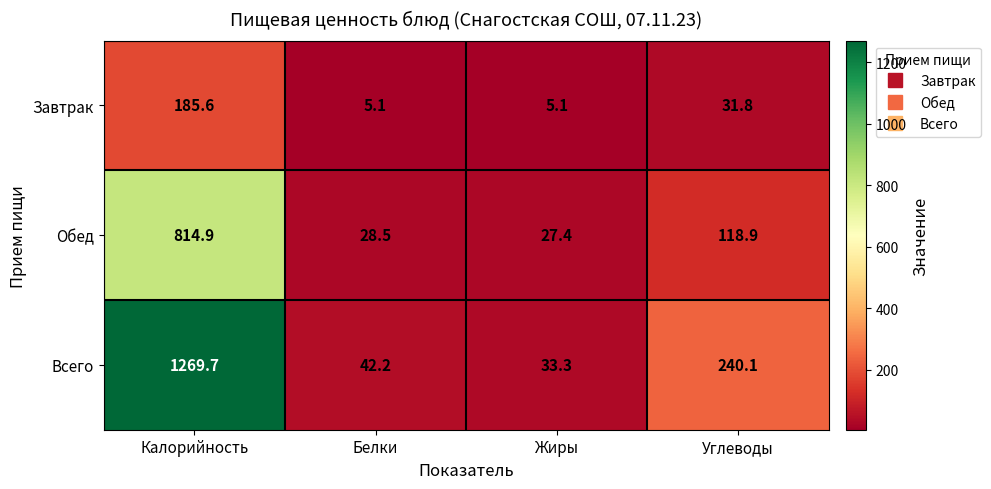

At how many categories does at least one series exceed 566?

1